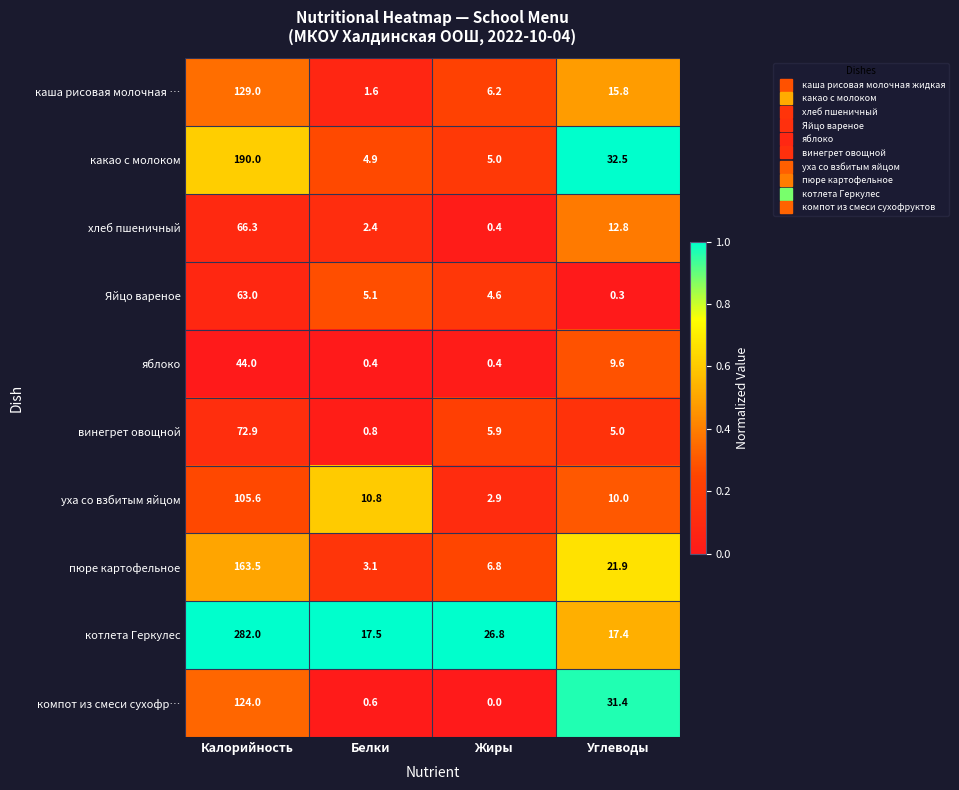

Count the number of categories in the chart.

4